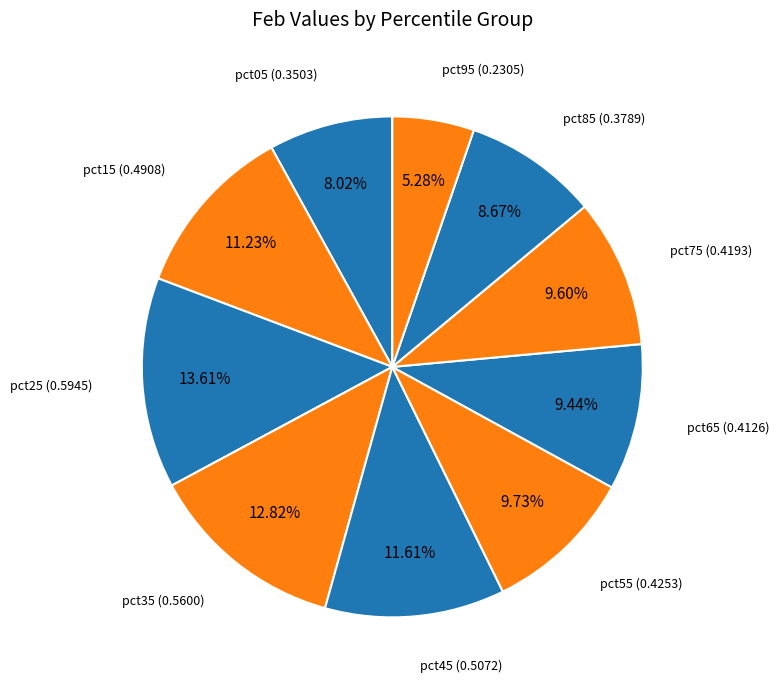

How many slices are in this pie chart?

10